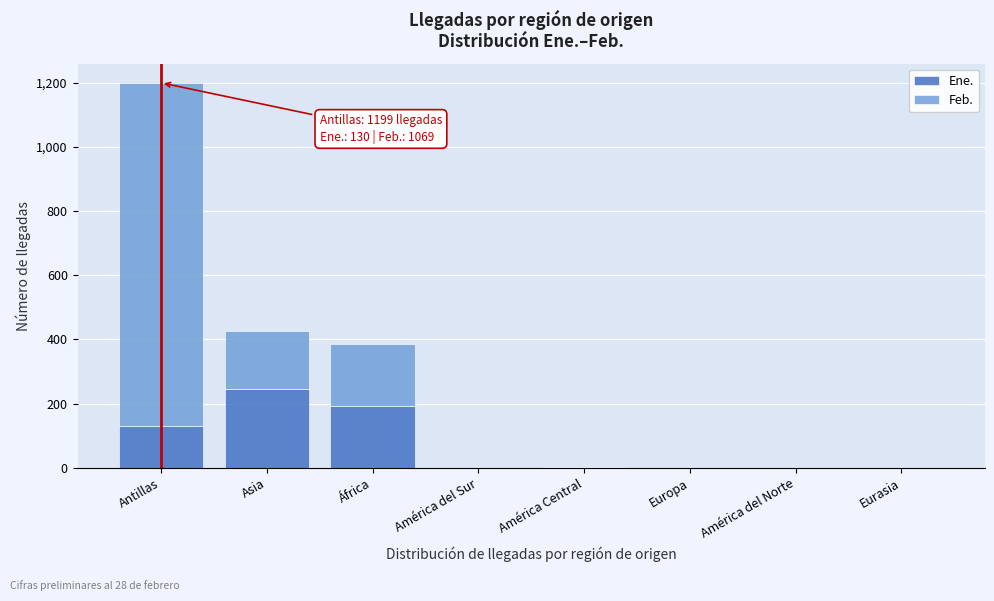

What is the highest value of the Ene. series?

245